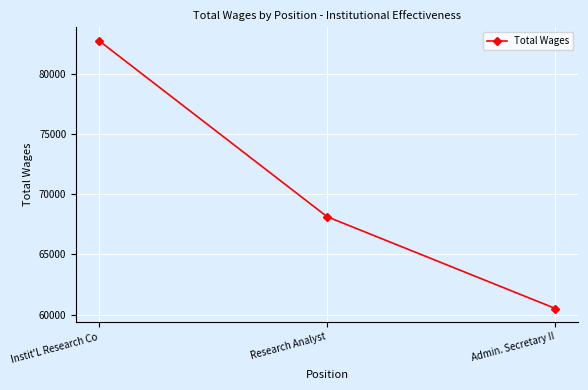

What is the difference between the values at Research Analyst and Instit'L Research Co?

14612